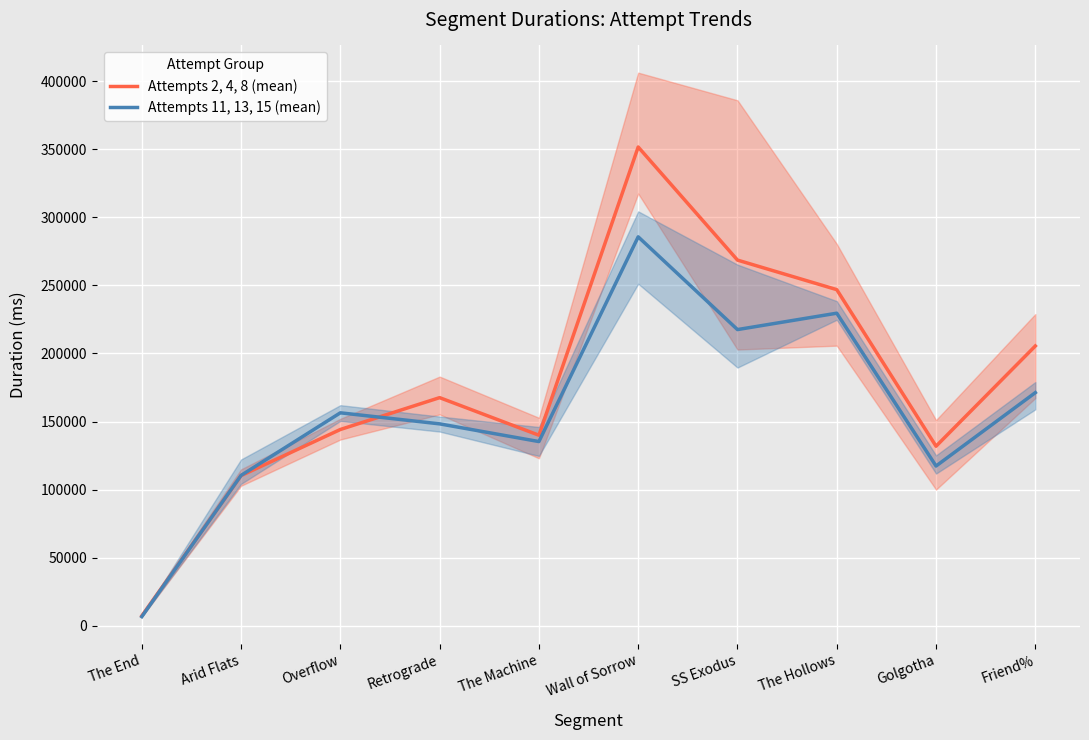

In Attempts 2, 4, 8 (mean), how many points are lower than both neighbors (excluding endpoints)?

2